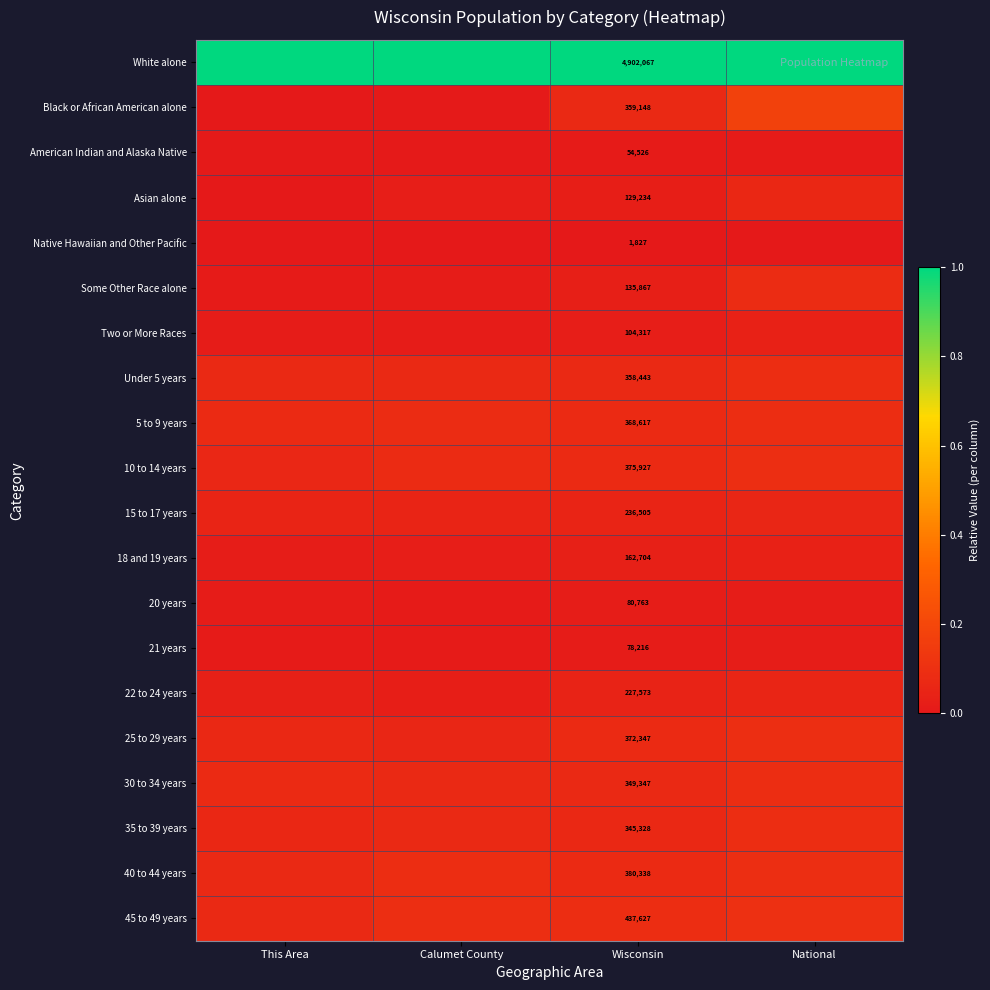

Count the number of data series in this chart.

20